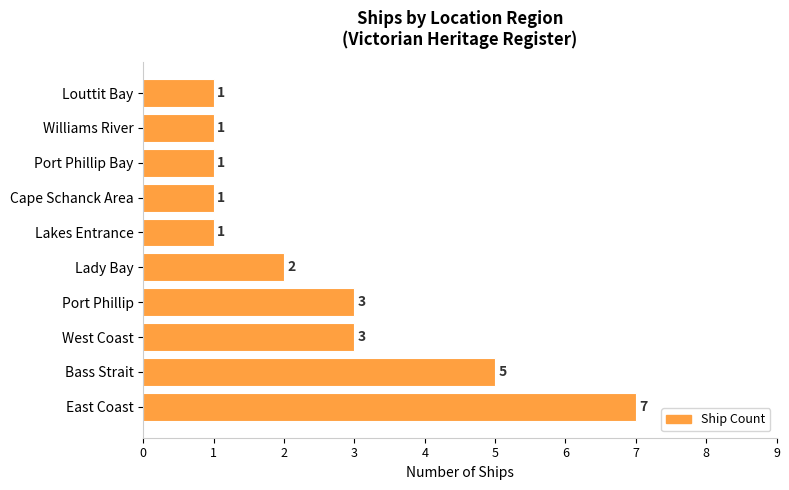

Between East Coast and Port Phillip, which is larger?

East Coast